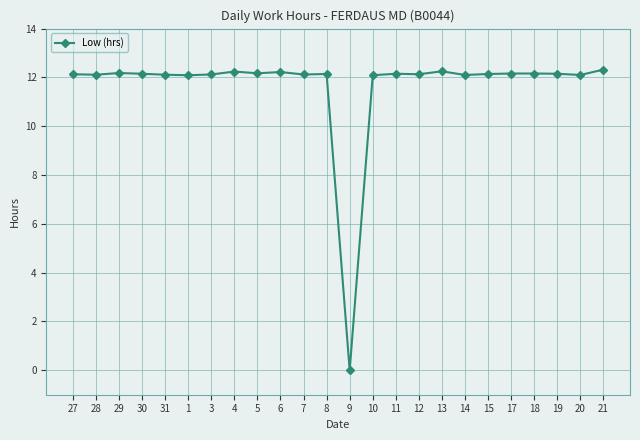

What is the ratio of the value at 30 to the value at 27?

1.0